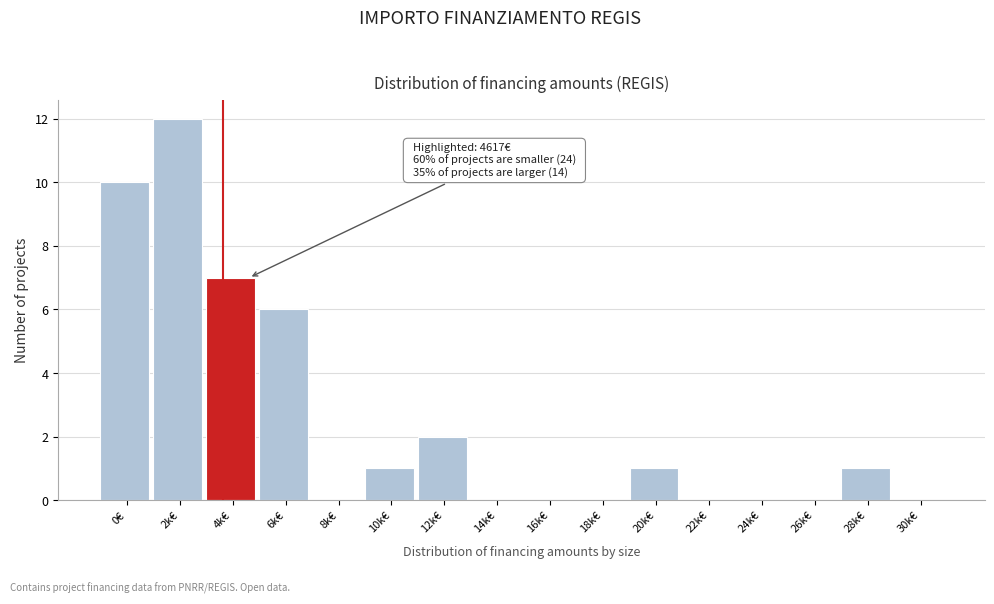

Reading left to right, transcribe all the data shown in this chart.

0€=10	2k€=12	4k€=7	6k€=6	8k€=0	10k€=1	12k€=2	14k€=0	16k€=0	18k€=0	20k€=1	22k€=0	24k€=0	26k€=0	28k€=1	30k€=0